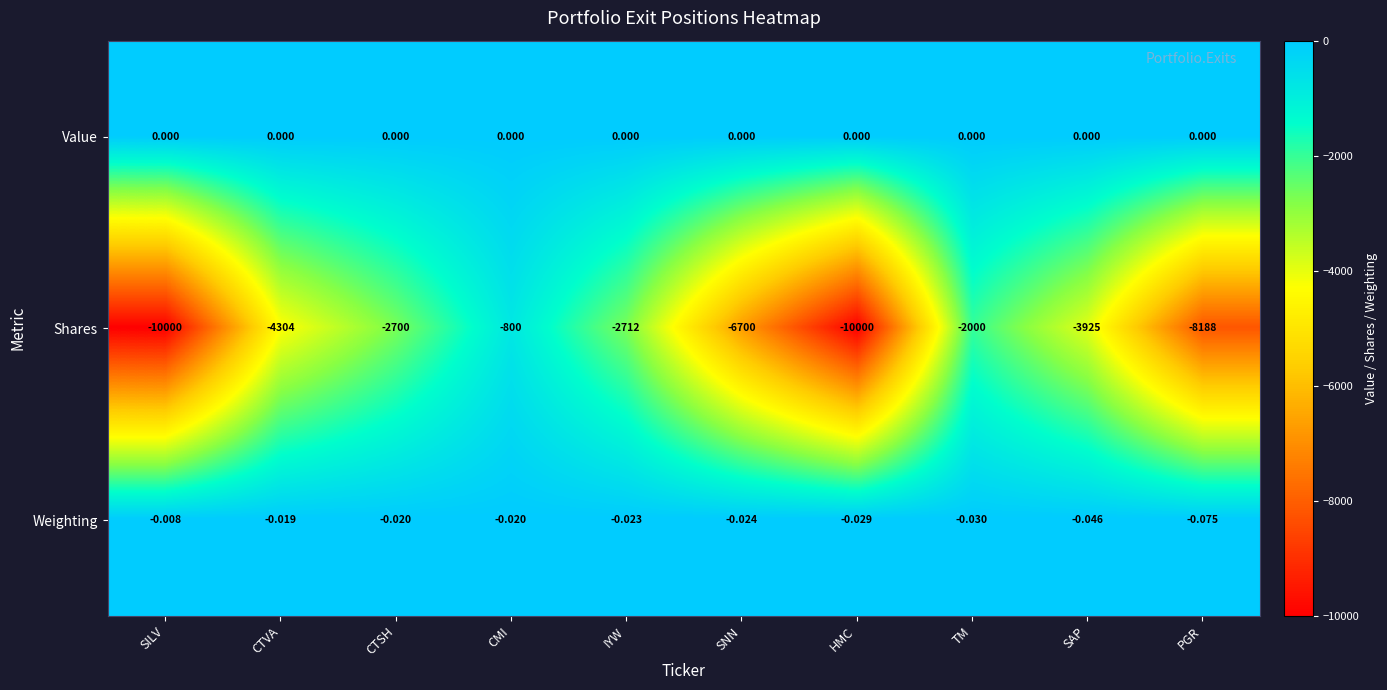

At which label is Weighting closest to 0?

SILV